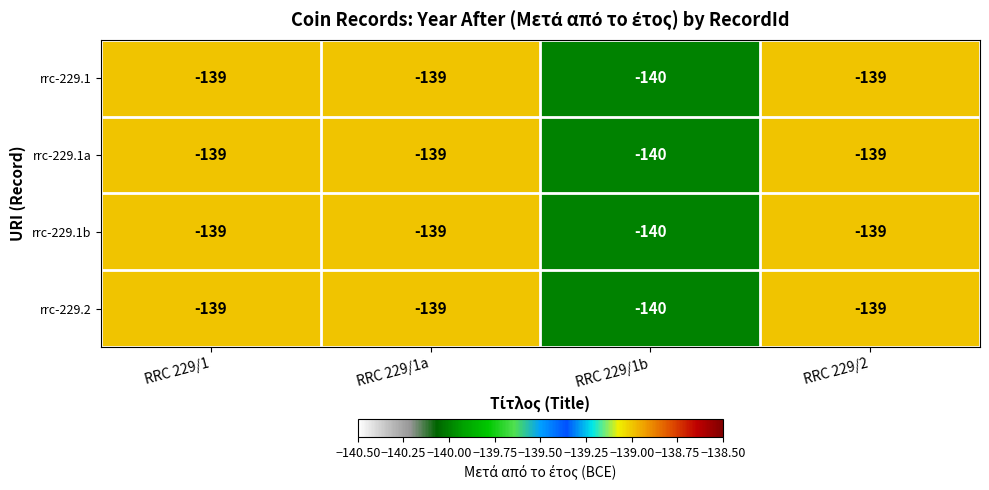

The rrc-229.1a series shows -139 at RRC 229/1. True or false?

True